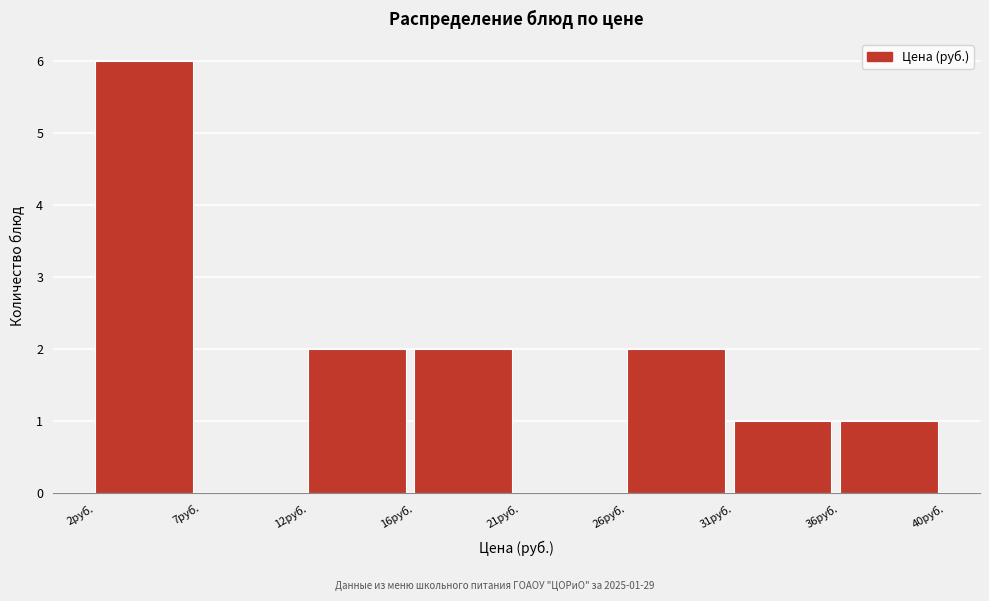

What is the sum of all values?

14